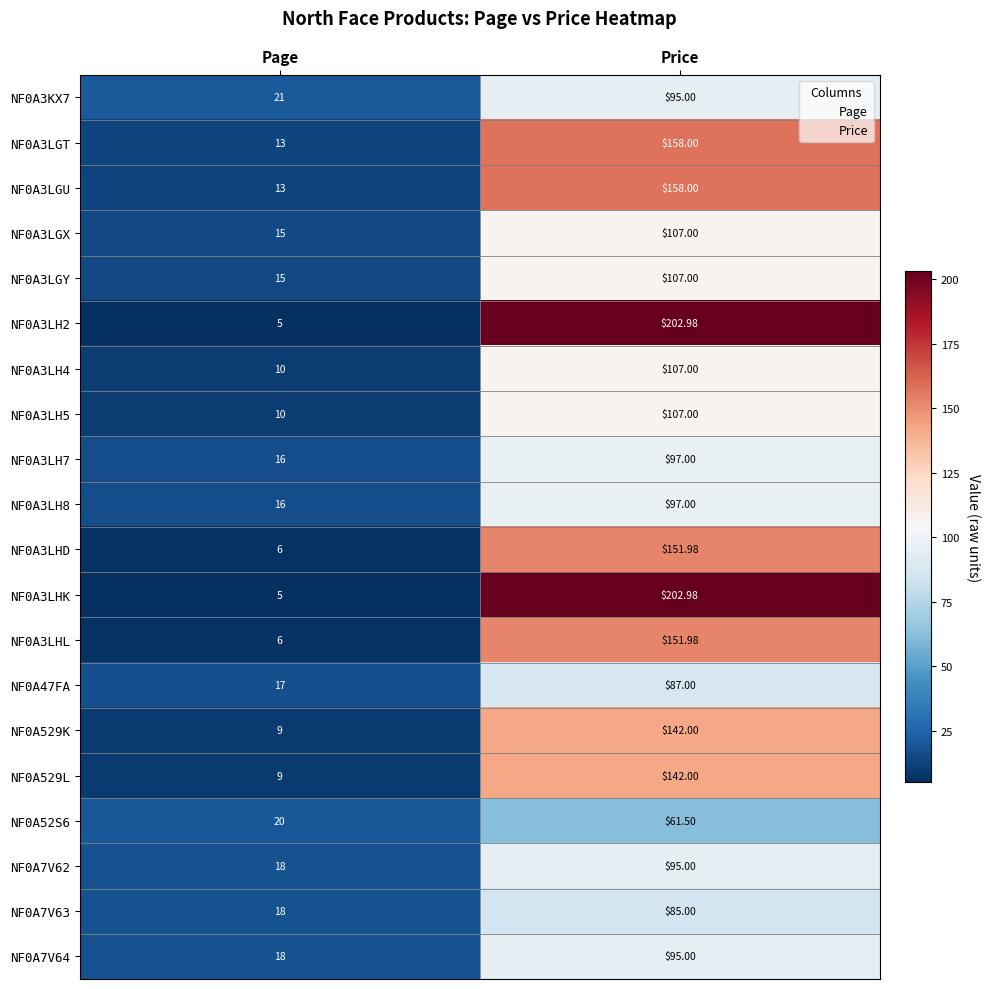

At which label does NF0A3LHK reach its minimum?

Page